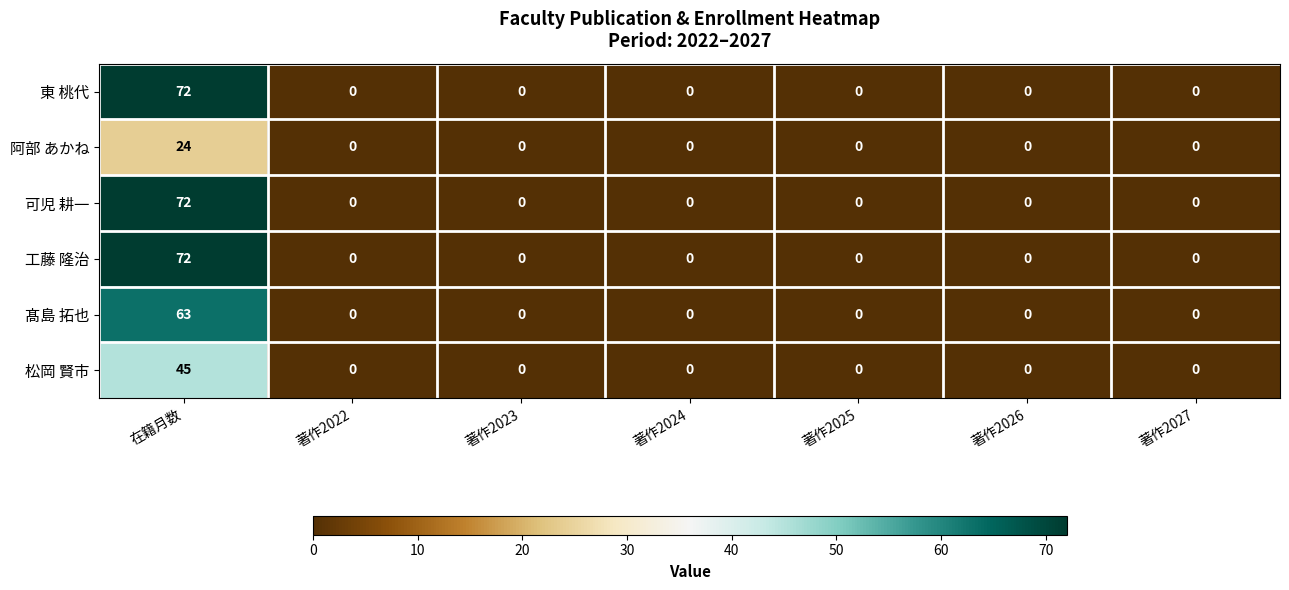

At which category is the sum across all series the highest?

在籍月数